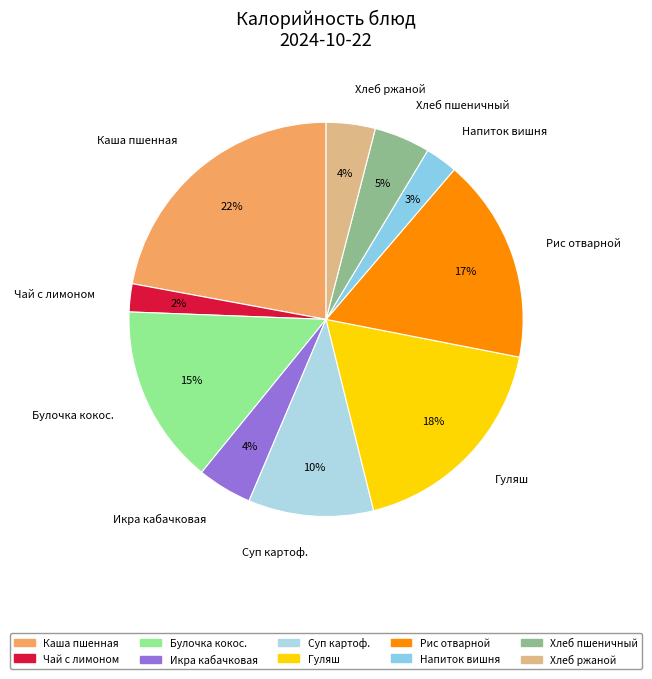

To the nearest percent, what portion does Рис отварной represent?

17%